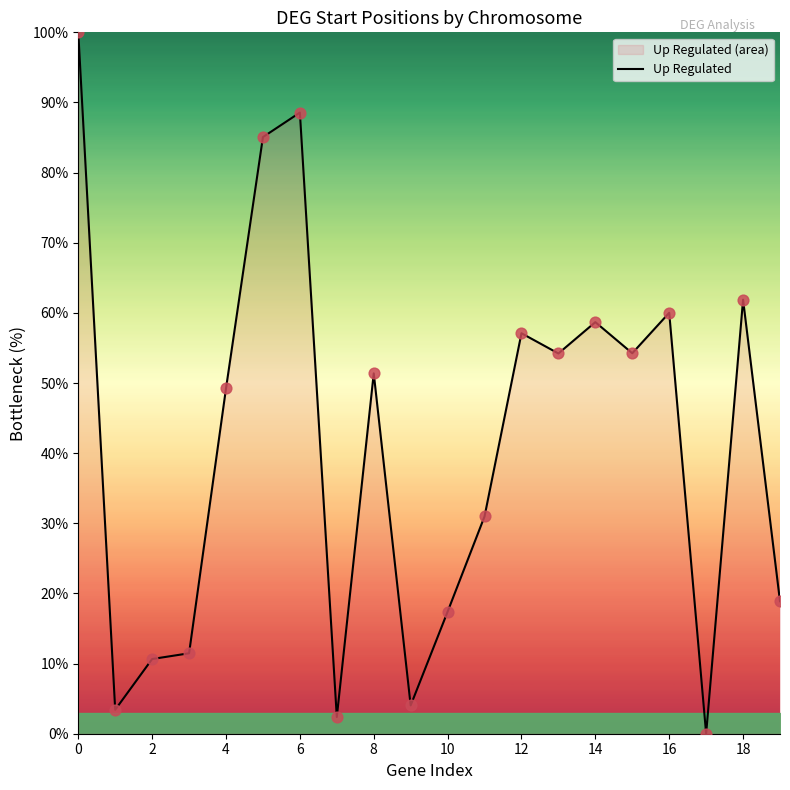

Approximately how many times larger is the value at 18 compared to 2?

5.8